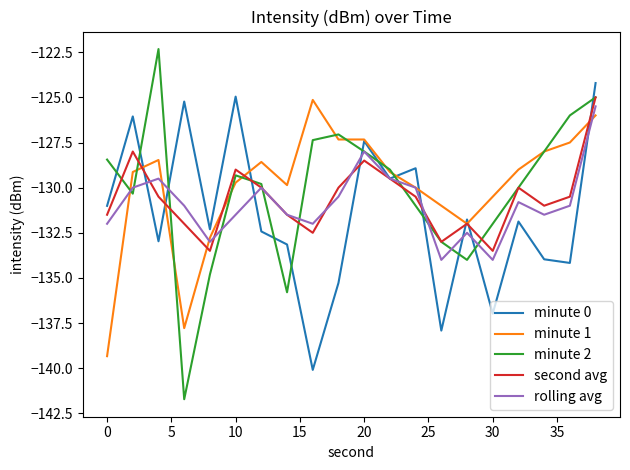

What is the difference between the maximum and minimum values in the rolling avg series?

8.5